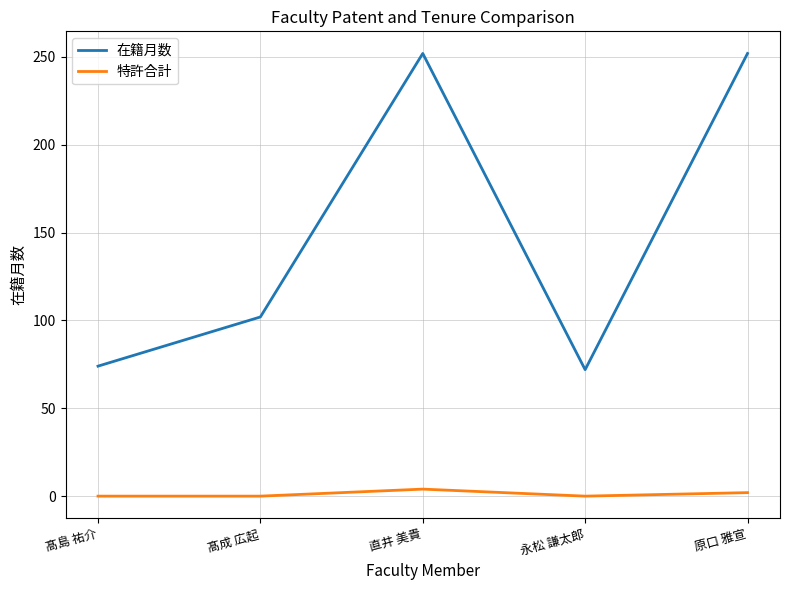

Does the chart have visible grid lines?

Yes